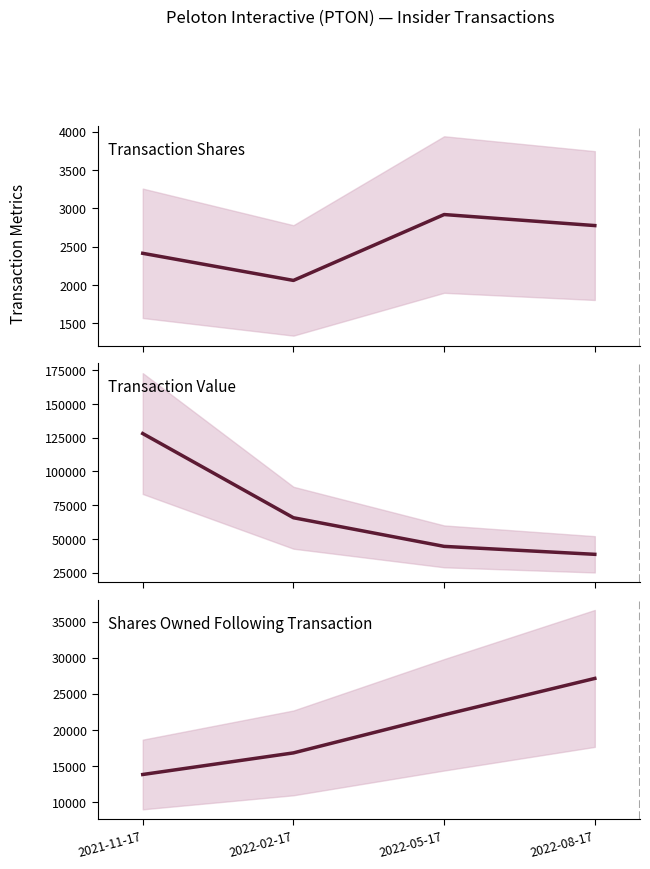

What is the sum of the transactionShares values at 2021-11-17 and 2022-05-17?

5332